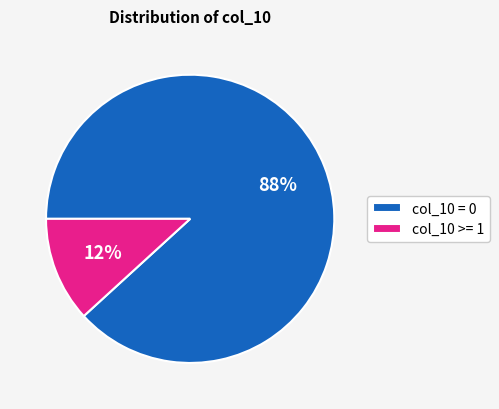

What is the smallest slice in the pie chart?

col_10 >= 1